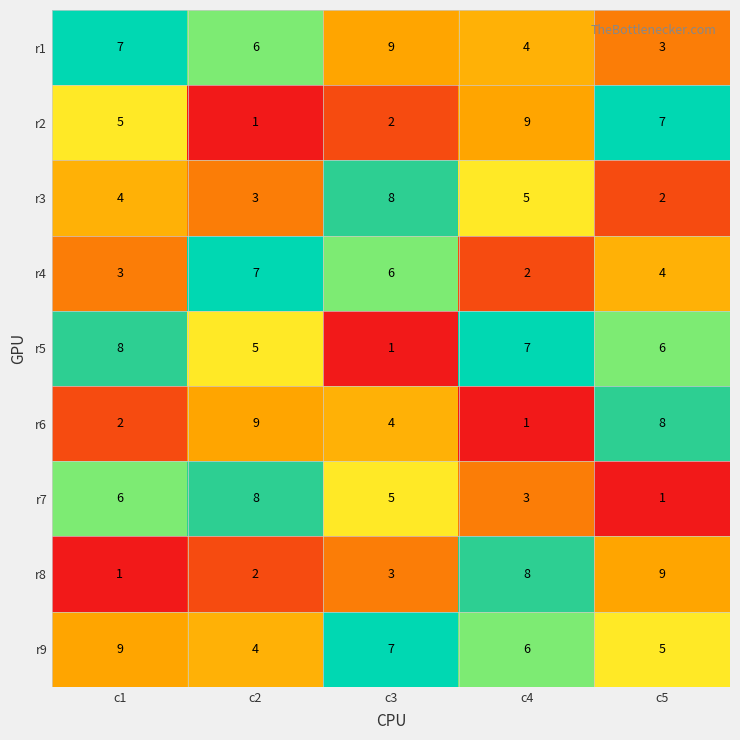

Rank the series at c5 from highest to lowest value.

r8, r6, r2, r5, r9, r4, r1, r3, r7